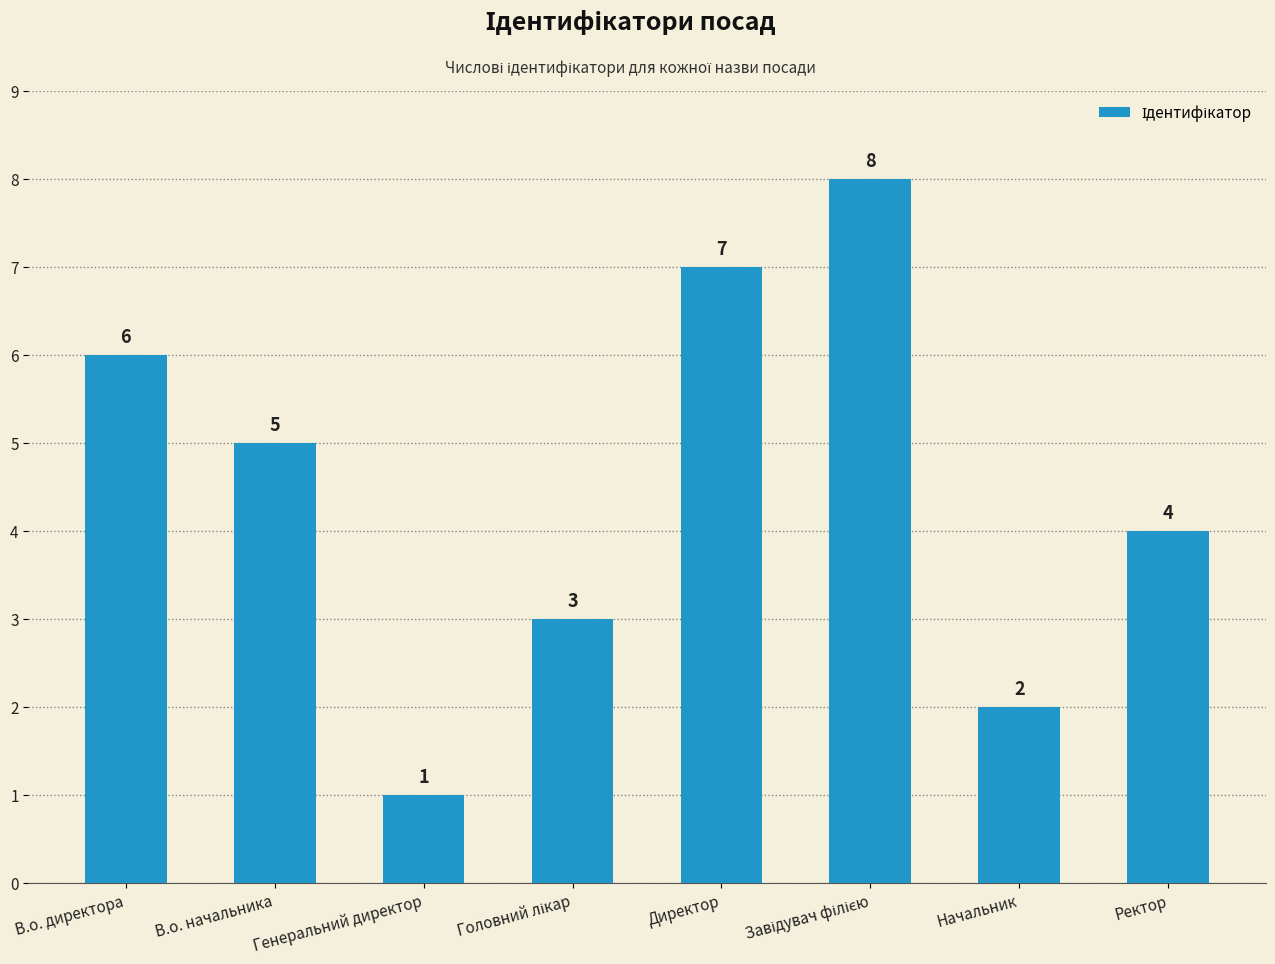

What is the sum of all values?

36